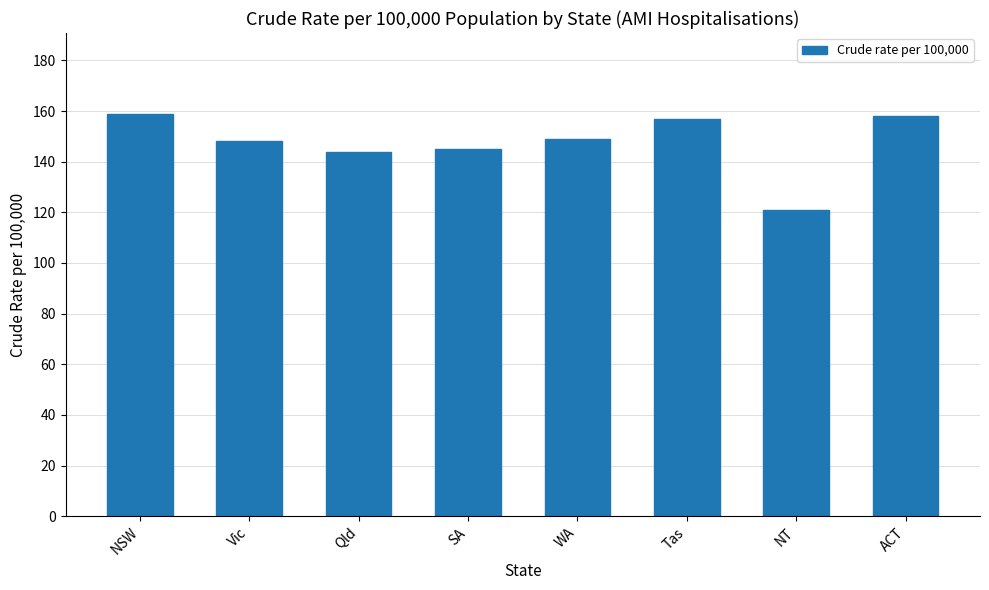

Which has a higher value, ACT or WA?

ACT